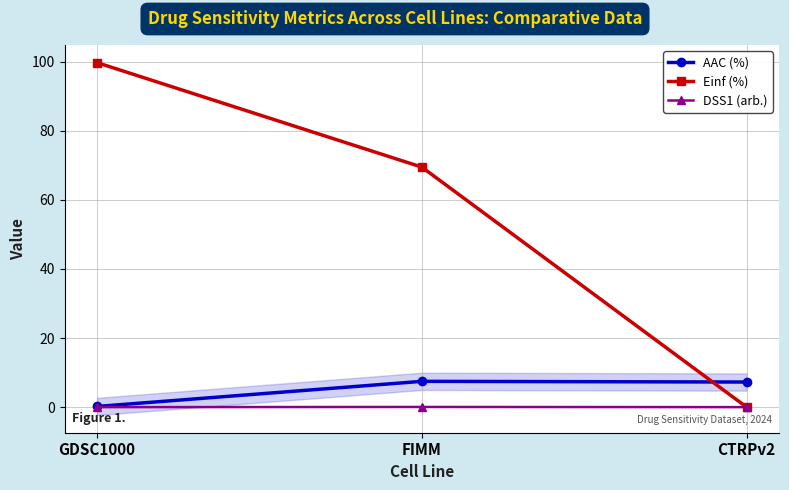

What is the difference between the maximum and minimum values in the DSS1 (arb.) series?

0.1